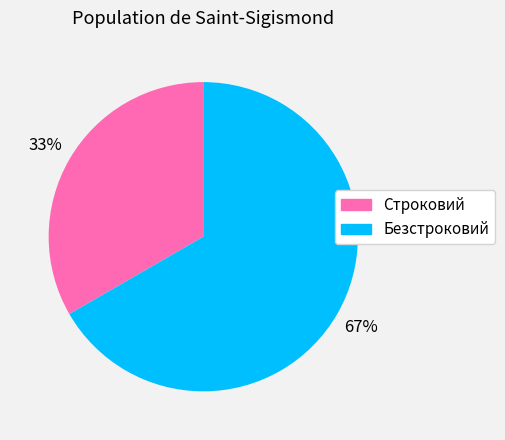

To the nearest percent, what is the combined percentage of Строковий and Безстроковий?

100%